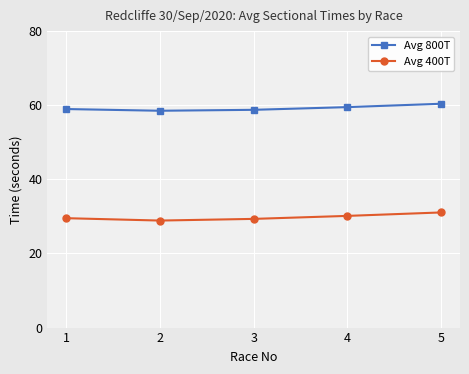

What is the difference between the highest and lowest values at 3?

29.4